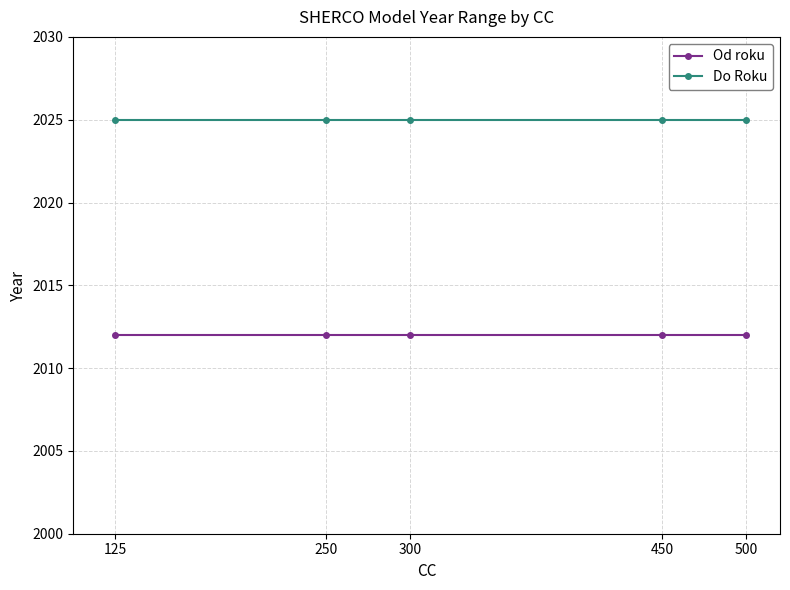

The value of Od roku at 300 is 3393. True or false?

False